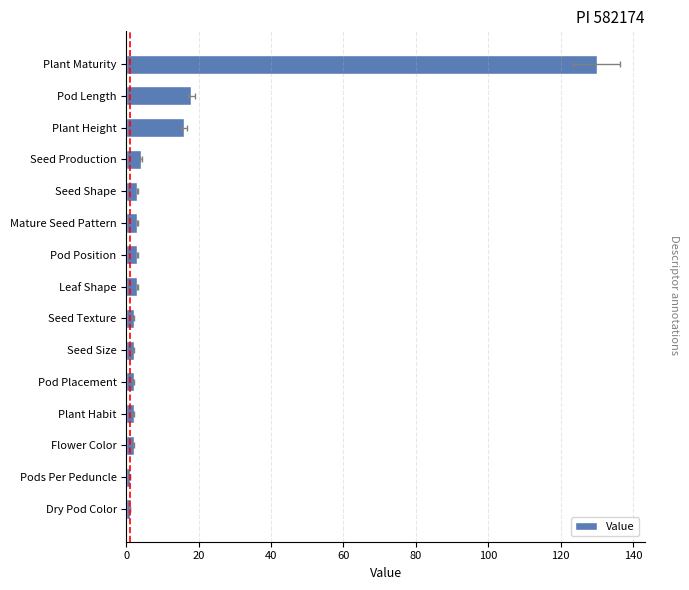

Count the number of values greater than 3.

4